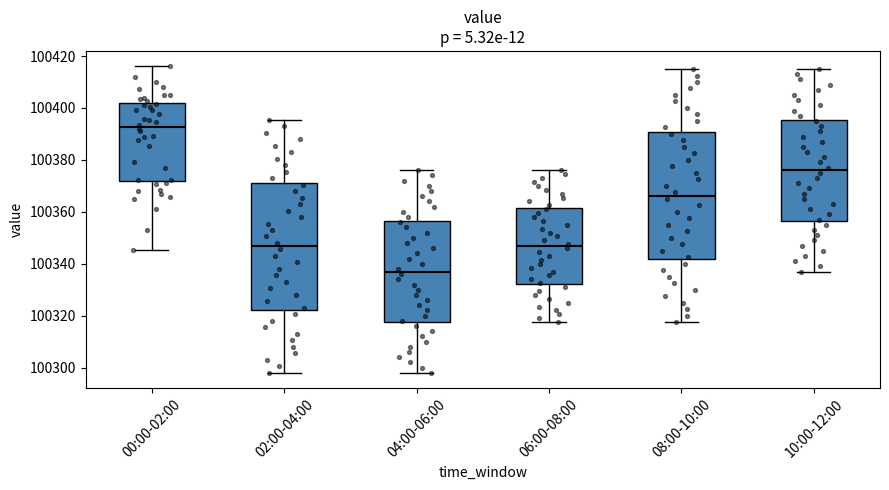

Reading left to right, transcribe this box plot: for each box, give where its median line is, the range the box spans, and where its two whiskers end, as read against the y-axis. The values are not printed on the chart, so give them approximately, as read against the axis.

00:00-02:00: median 100392, box 100372 to 100402, whiskers 100346 to 100416
02:00-04:00: median 100346, box 100322 to 100372, whiskers 100298 to 100396
04:00-06:00: median 100338, box 100318 to 100356, whiskers 100298 to 100376
06:00-08:00: median 100346, box 100332 to 100362, whiskers 100318 to 100376
08:00-10:00: median 100366, box 100342 to 100390, whiskers 100318 to 100416
10:00-12:00: median 100376, box 100356 to 100396, whiskers 100338 to 100416